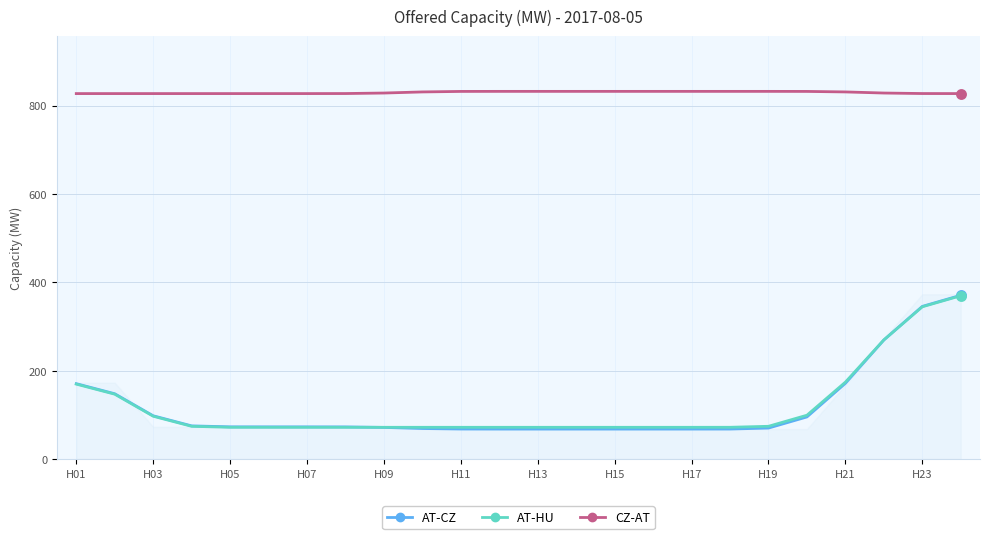

At how many categories does at least one series exceed 737?

24